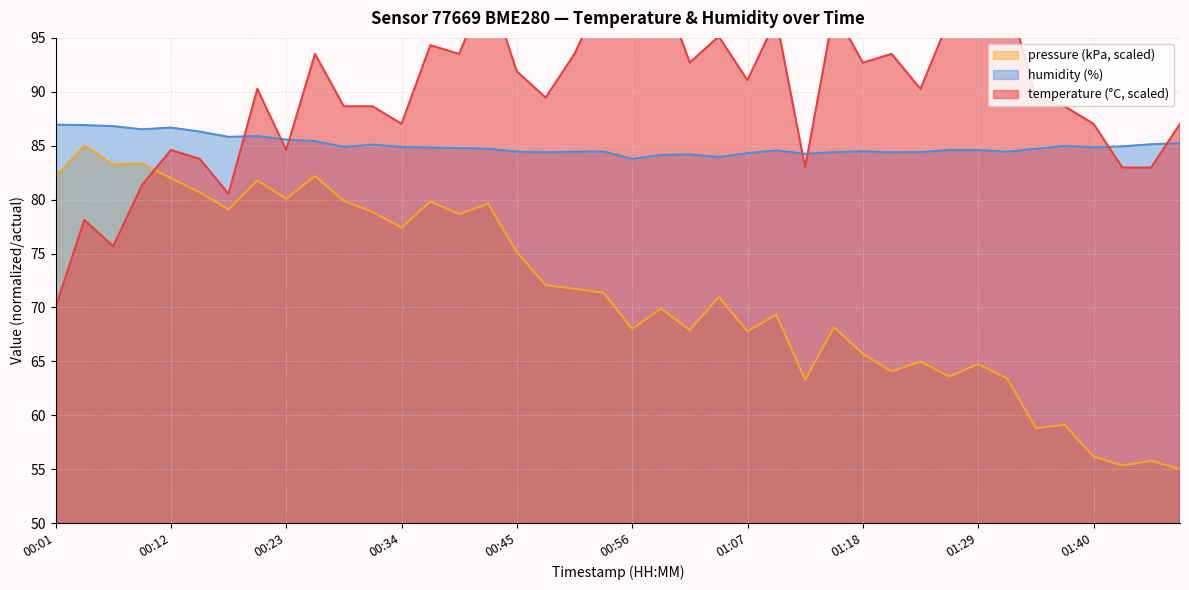

Where is the first local minimum for humidity?

00:10